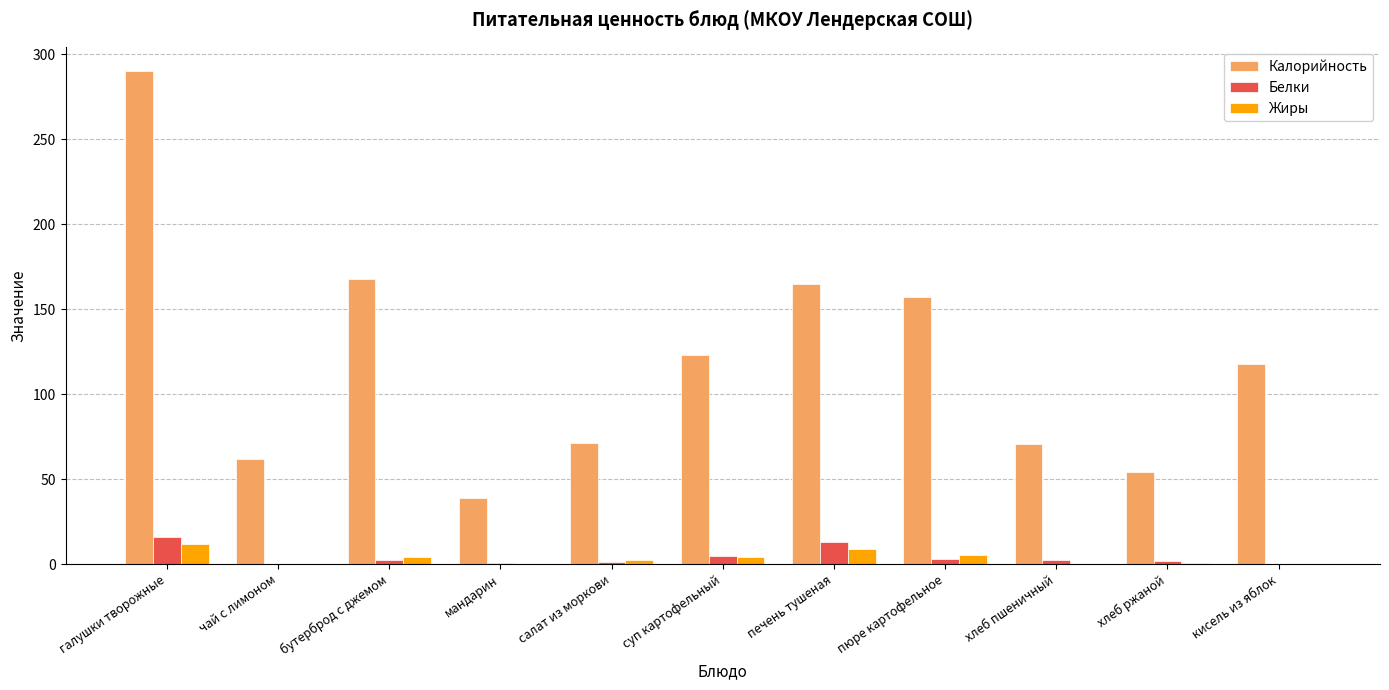

The value of Калорийность at галушки творожные is 289.9. True or false?

True